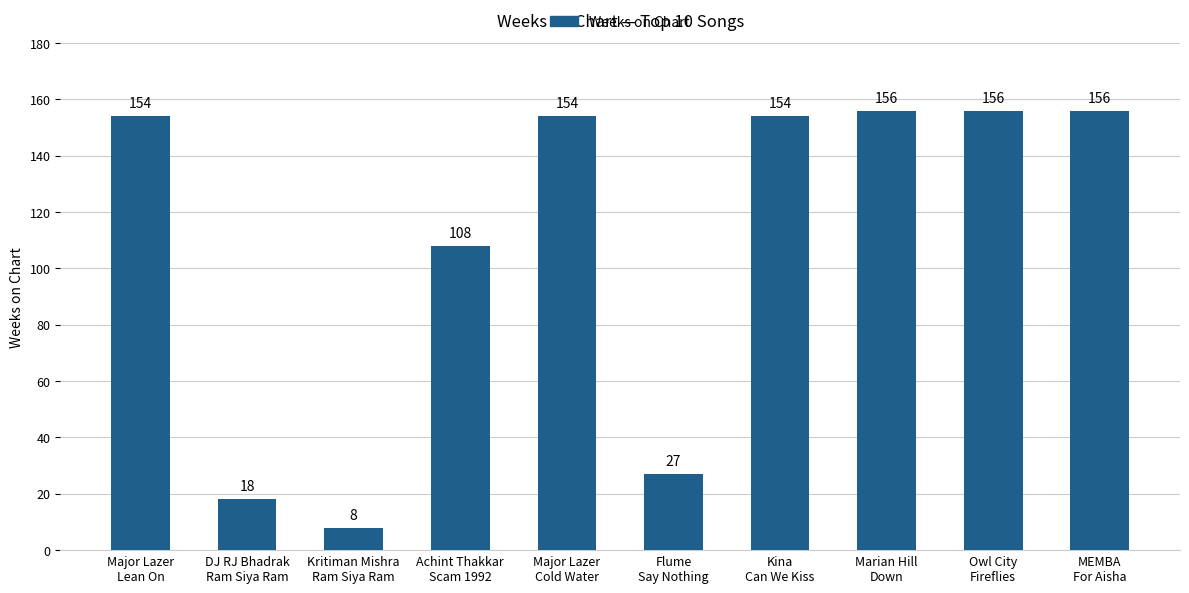

Which category has the lowest value across all series?

Kritiman Mishra
Ram Siya Ram